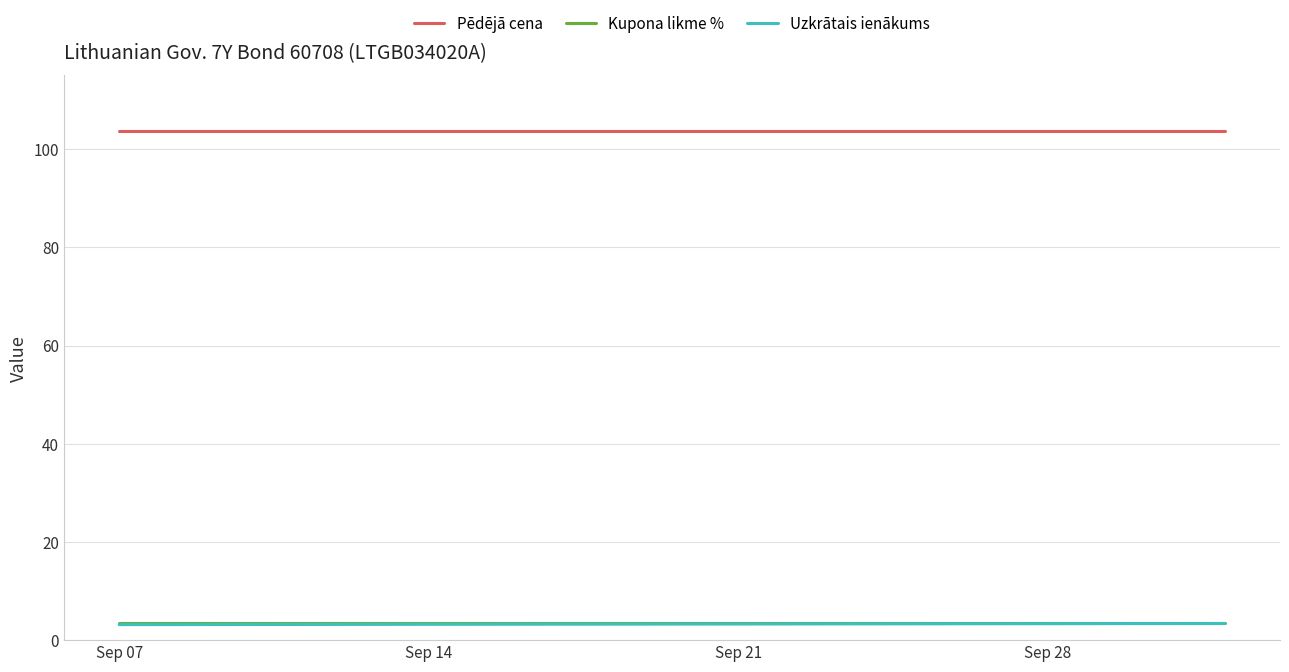

What is the smallest value displayed?

3.2